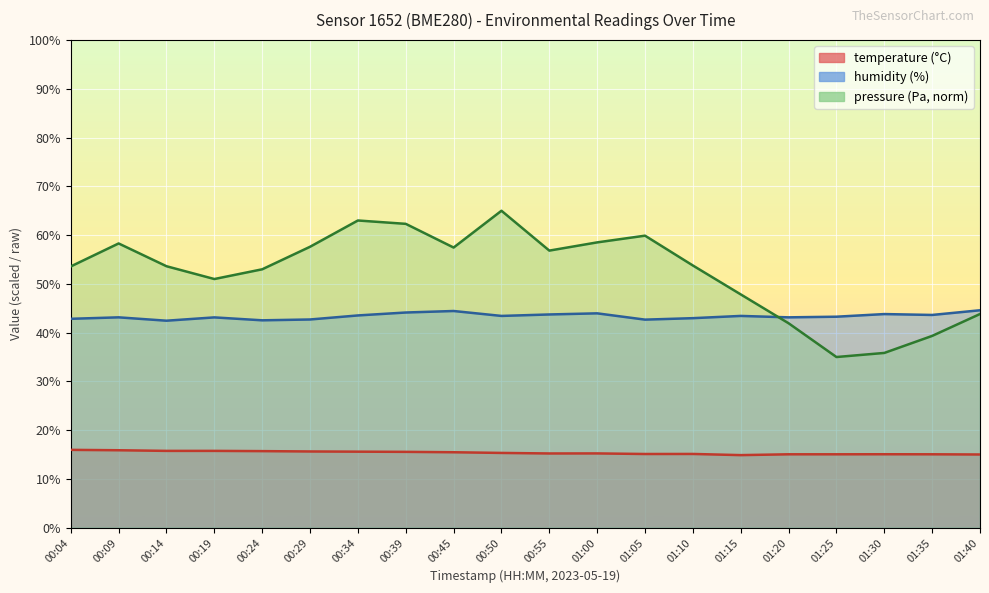

What is the minimum value shown in the chart?

14.9